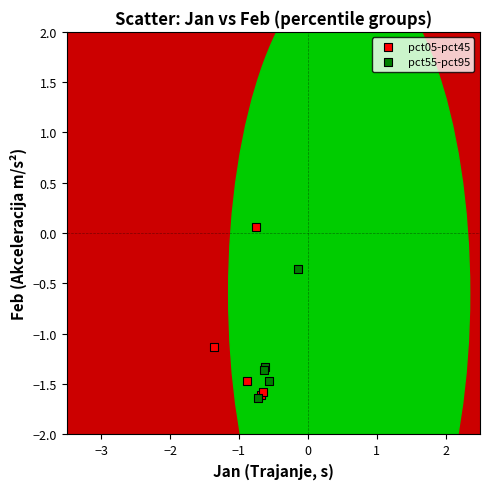

Which series contains the highest Y value?

pct05-pct45